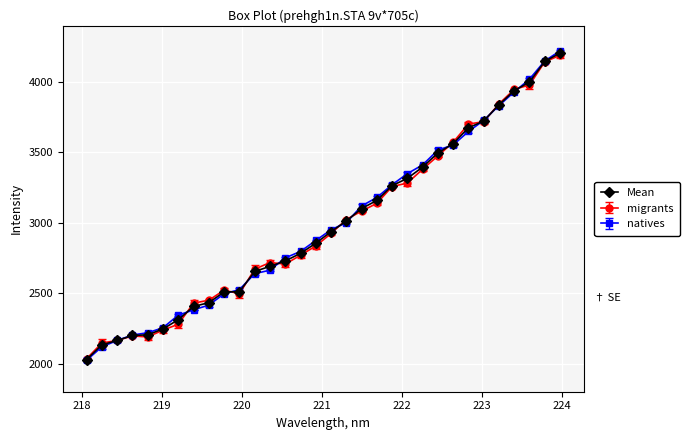

What is the greatest value displayed?

4221.5